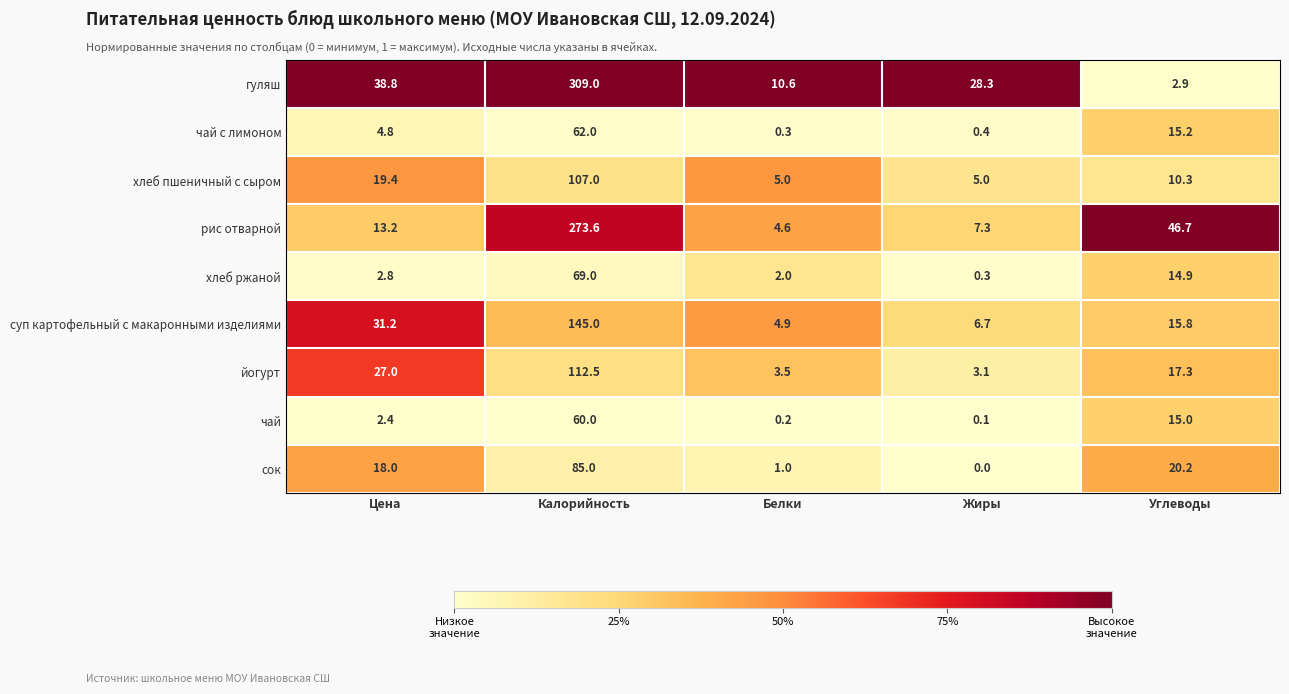

At which category is the sum across all series the highest?

Калорийность